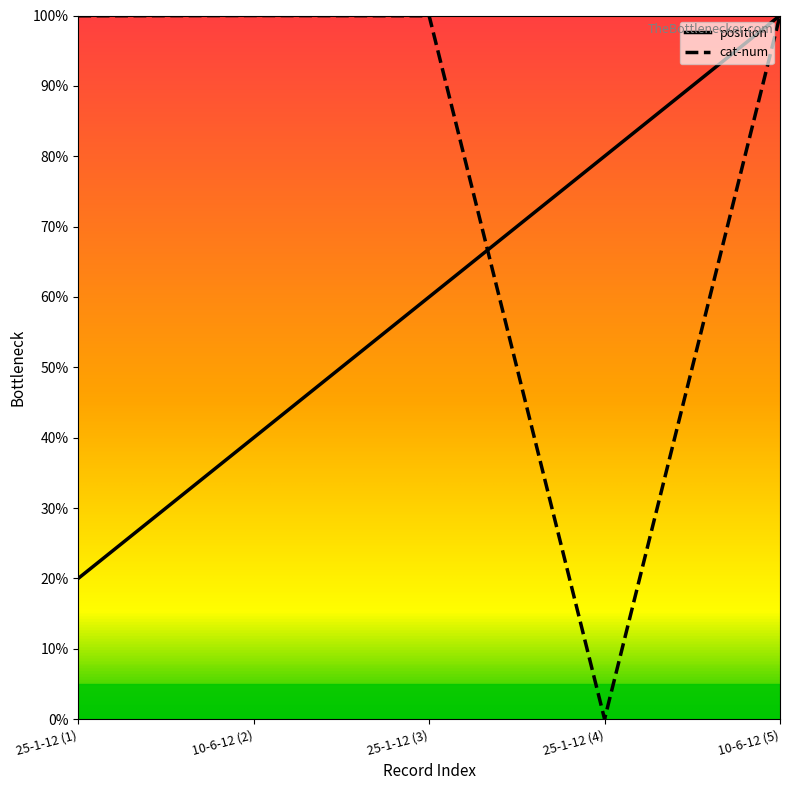

How many times do cat-num and position cross each other?

1